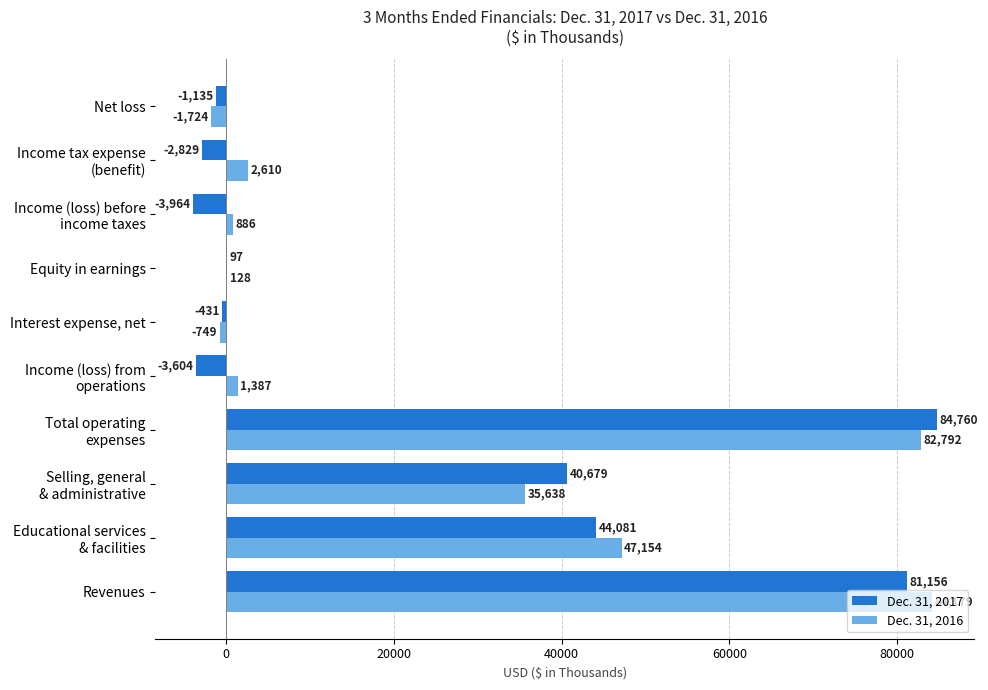

What is the maximum value shown in the chart?

84760